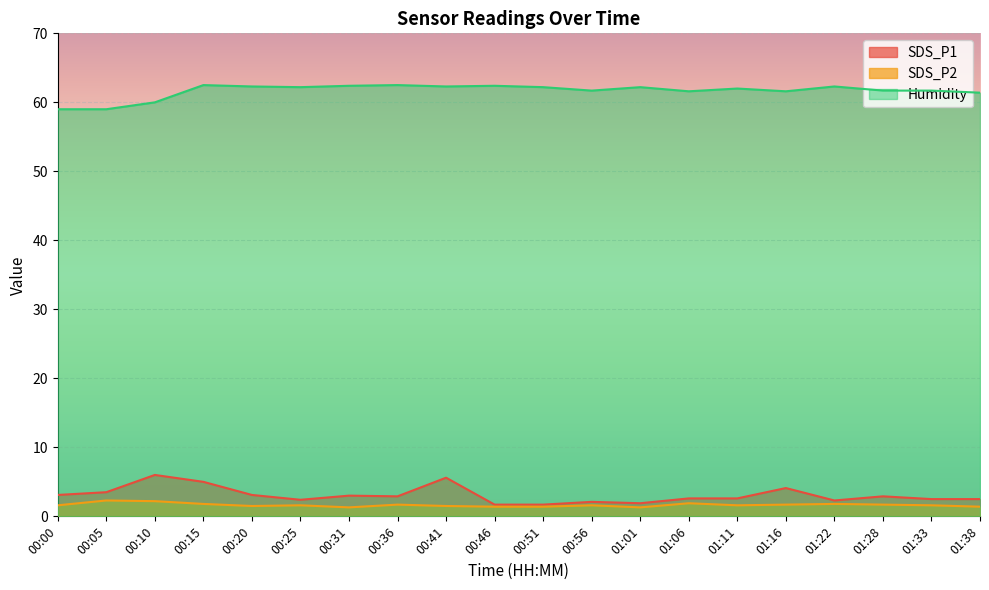

What is the maximum value shown in the chart?

62.5